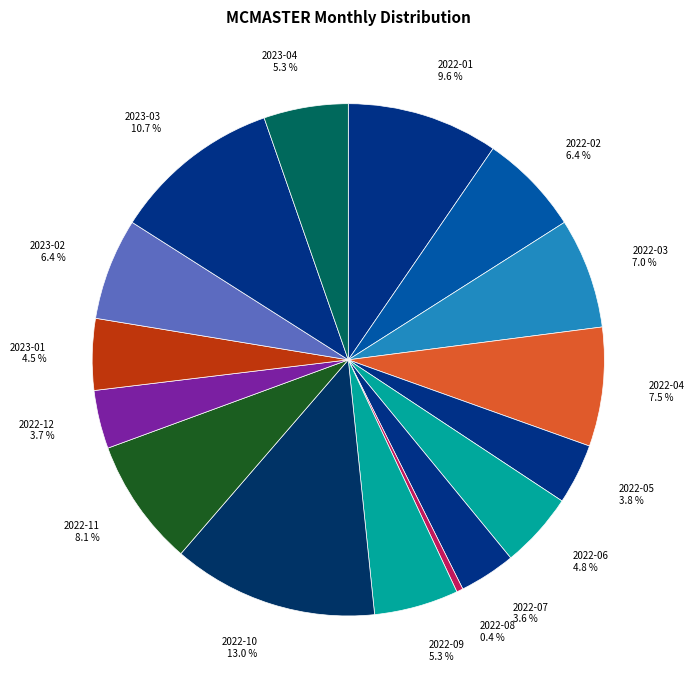

How much of the chart is everything except 2022-09?

94.7%